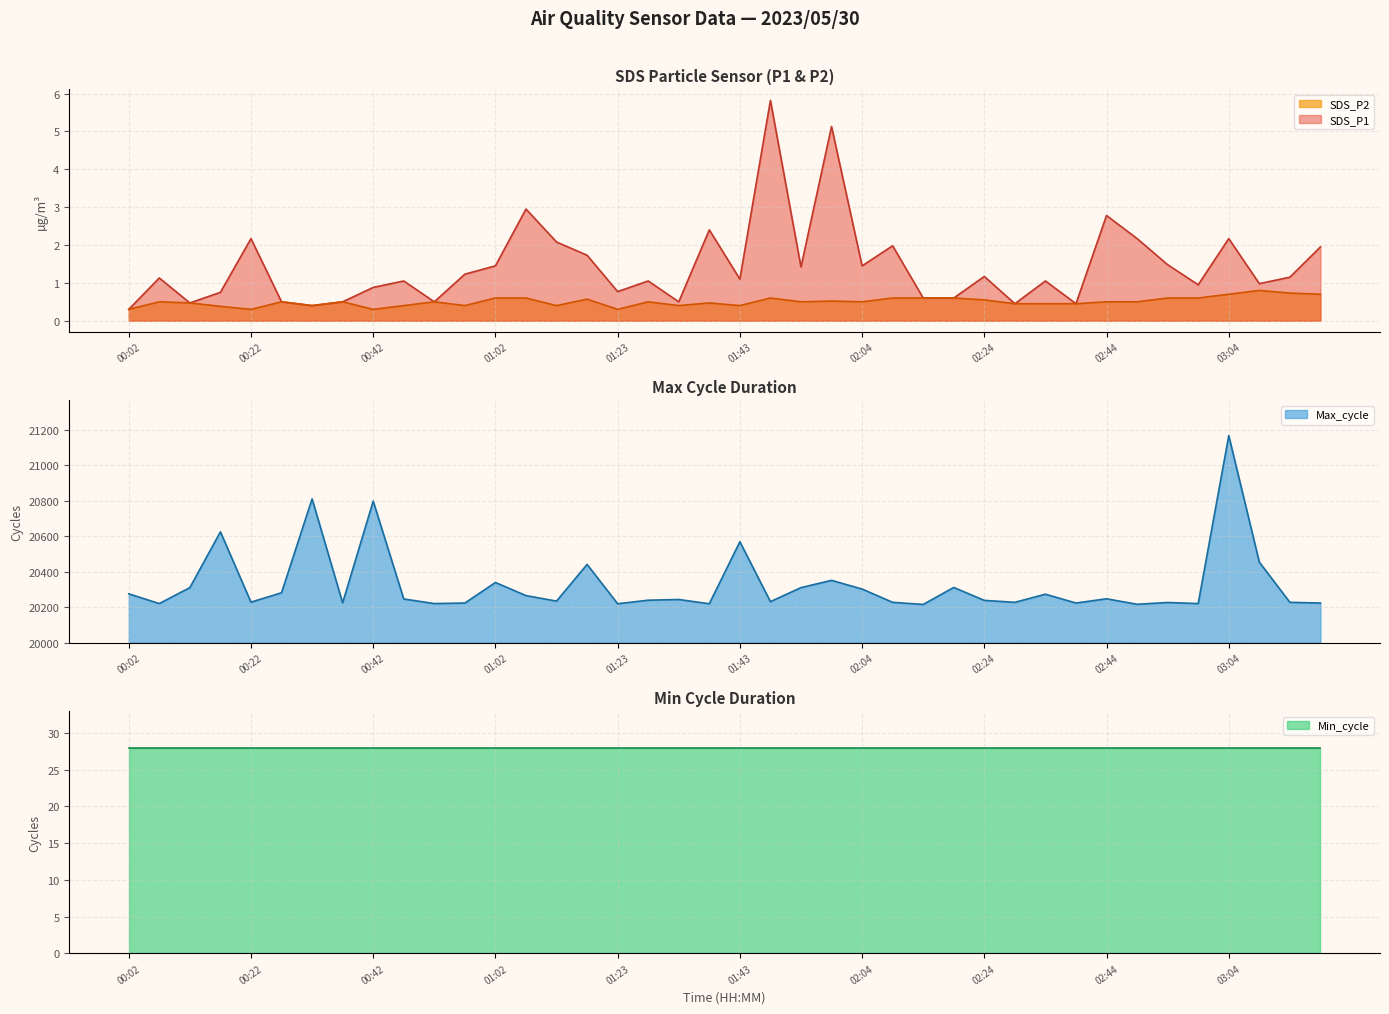

At which category is the sum across all series the highest?

03:04